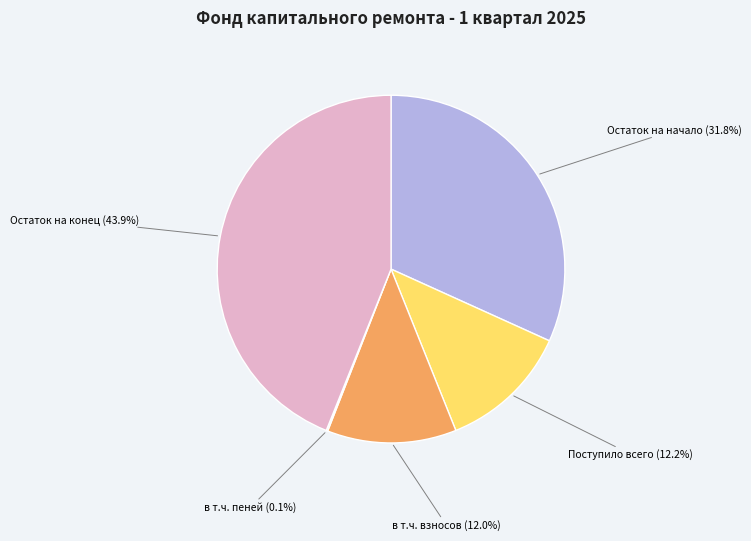

Is there any slice that represents more than half of the pie?

No